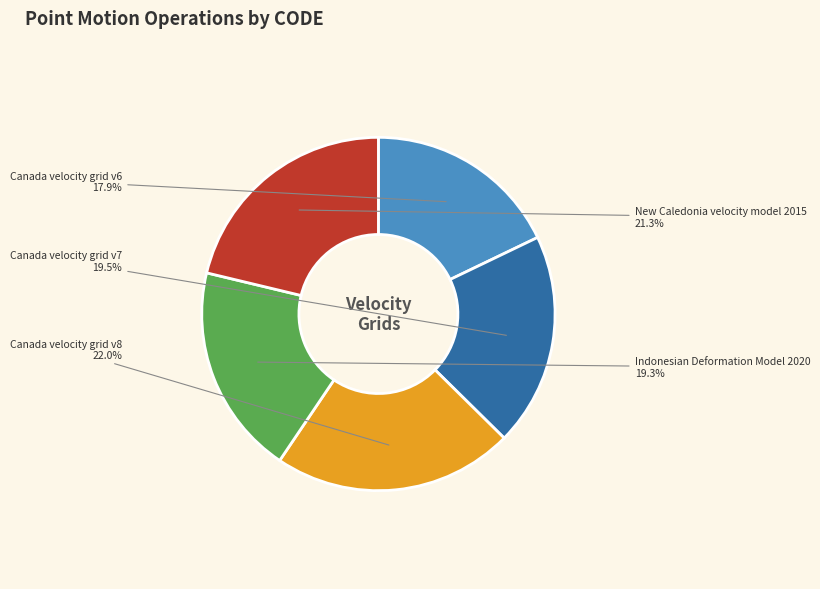

What is the ratio of the value at Canada velocity grid v6 to the value at Indonesian Deformation Model 2020?

0.9